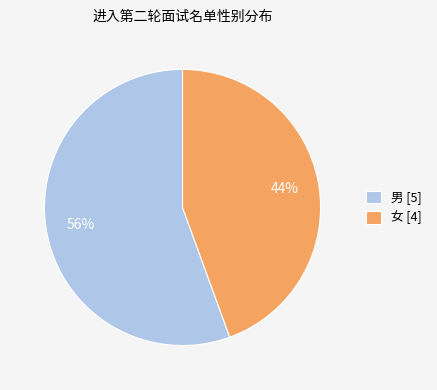

How many slices are in this pie chart?

2